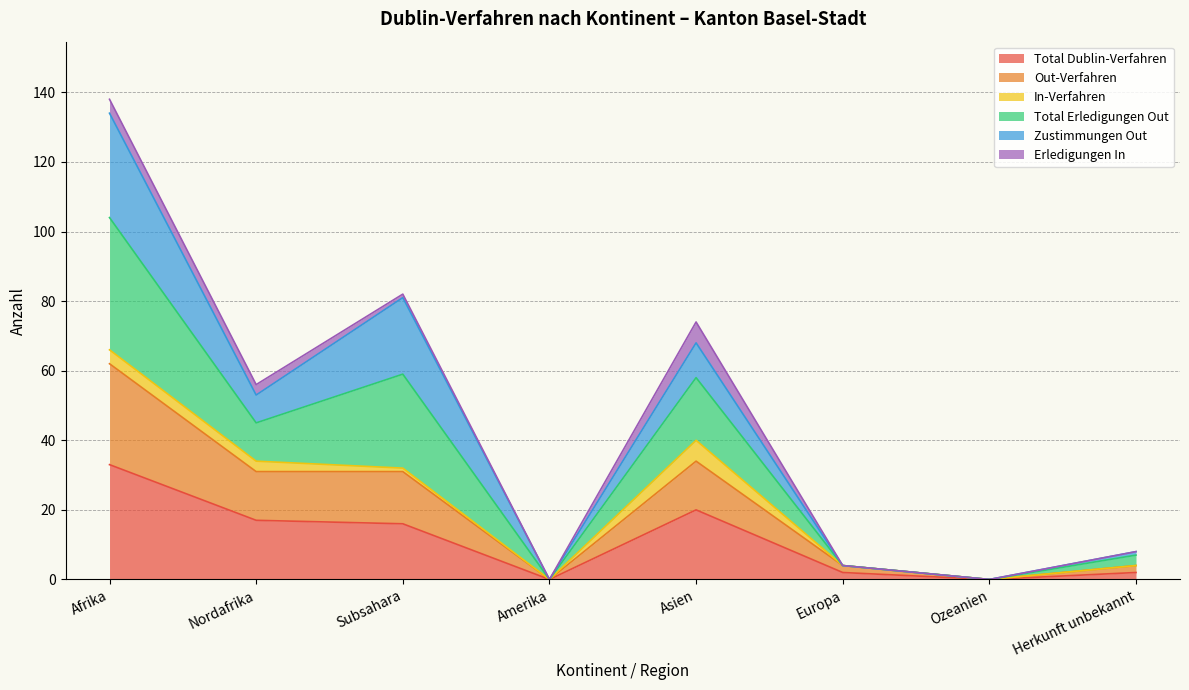

Does the chart have visible grid lines?

Yes